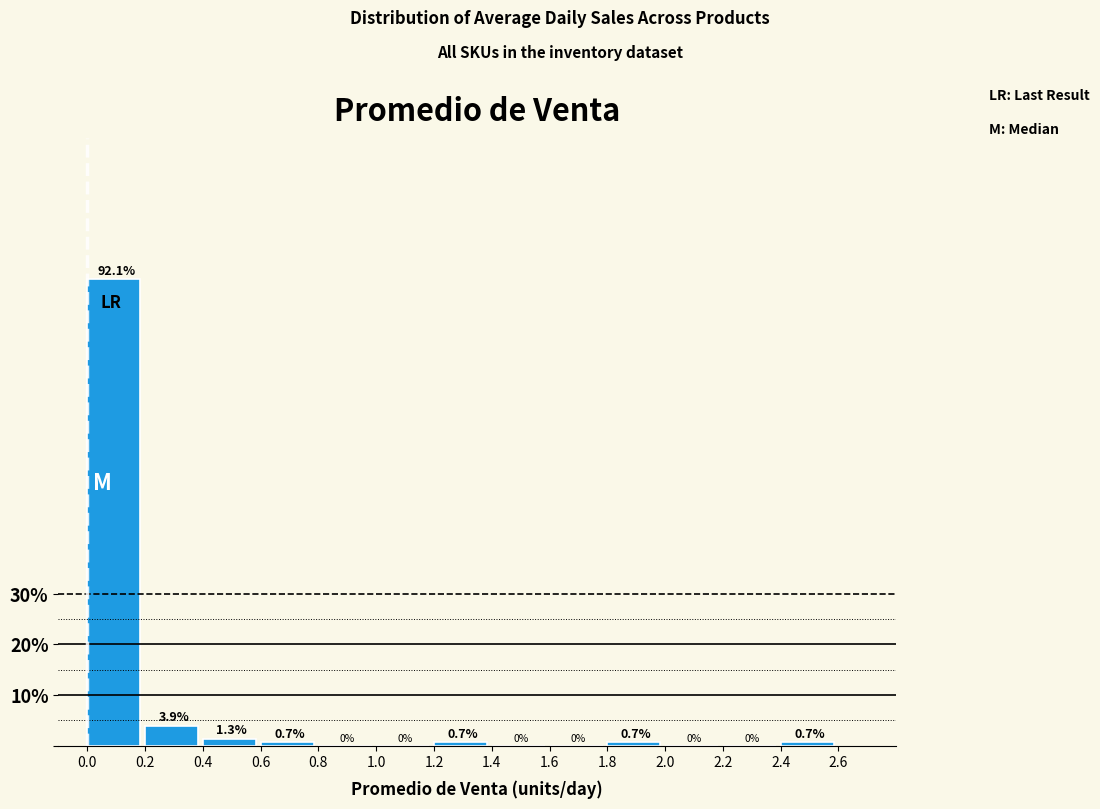

Over which range of the x-axis is the bar tallest?

0.0 to 0.2